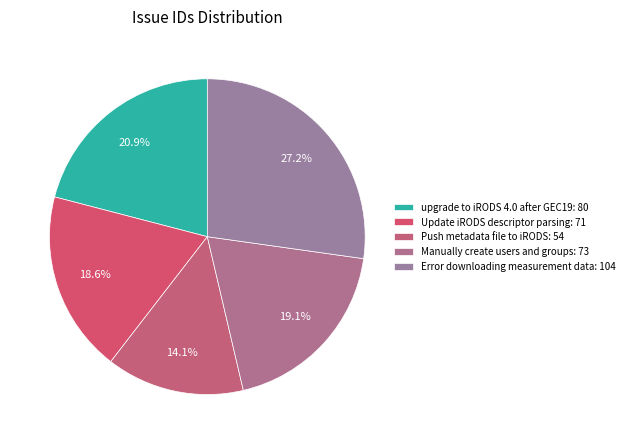

What portion of the pie excludes Error downloading measurement data?

72.8%